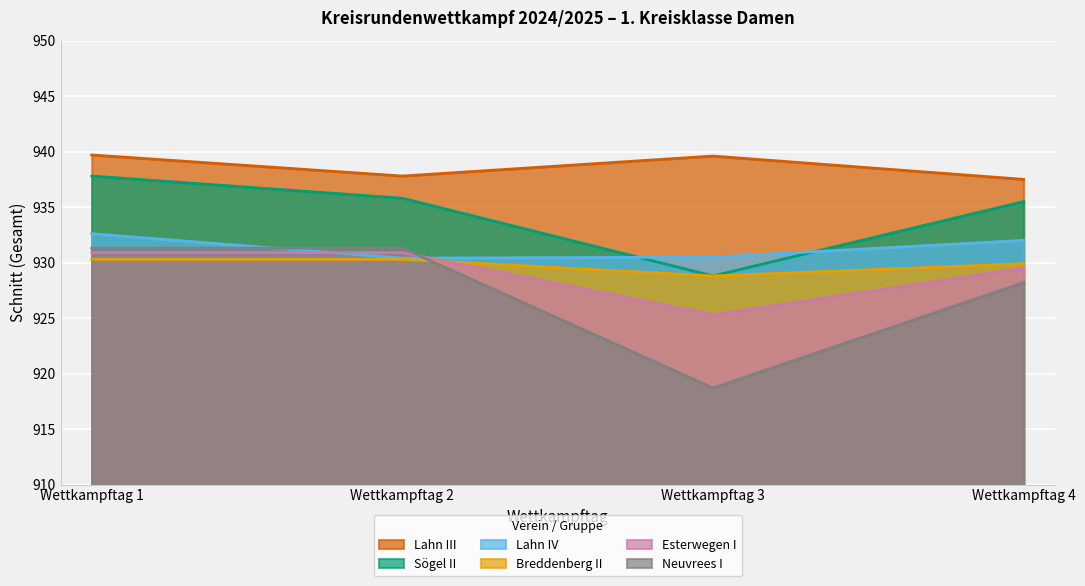

How many Lahn III values are between 937 and 939?

2